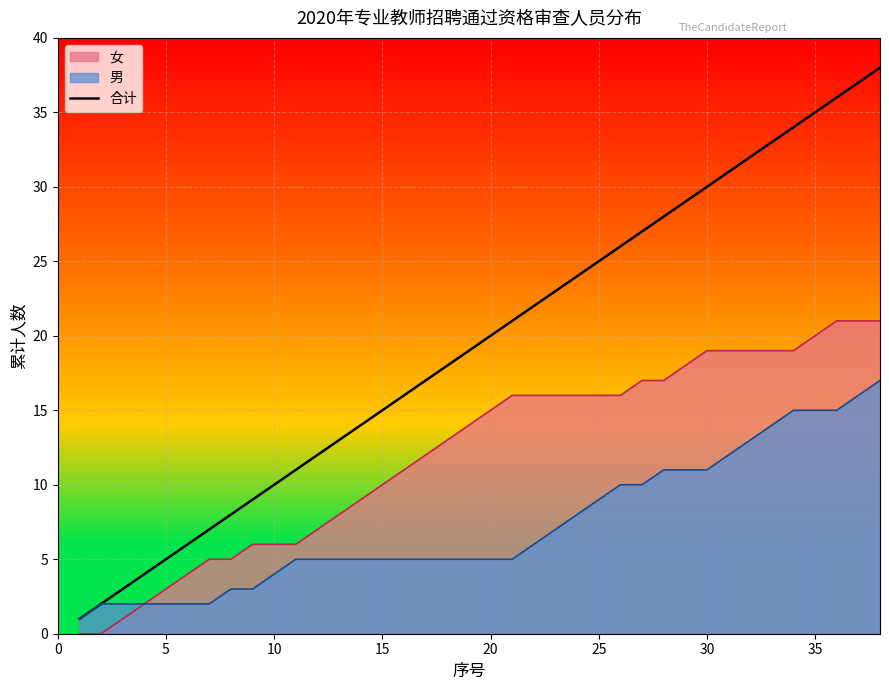

What is the difference between the maximum and second lowest values?

36